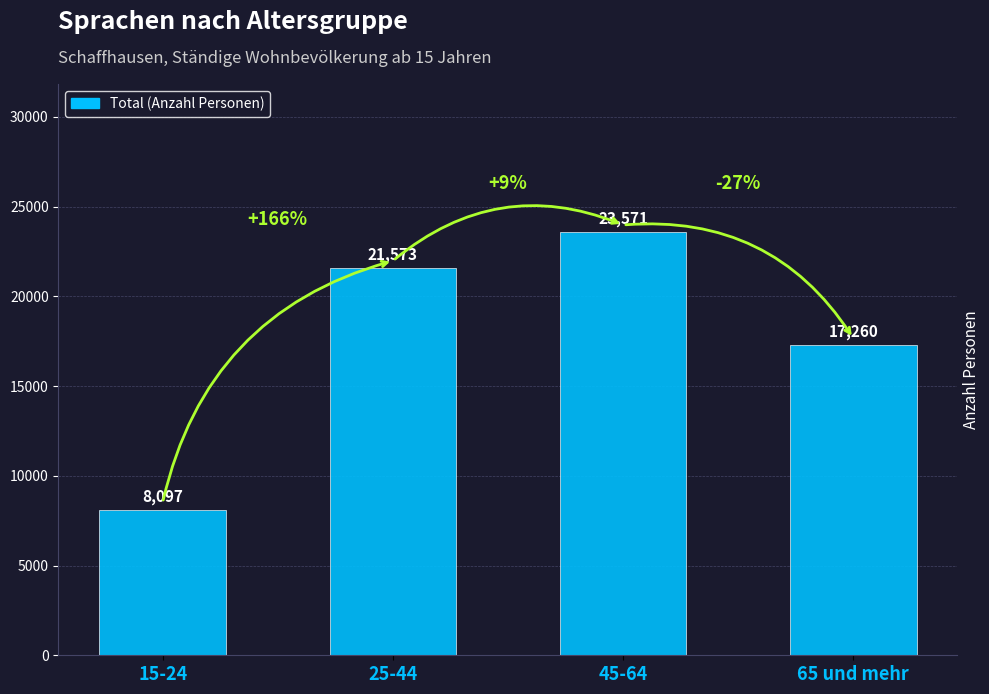

What is the label of the 2nd bar from the left?

25-44